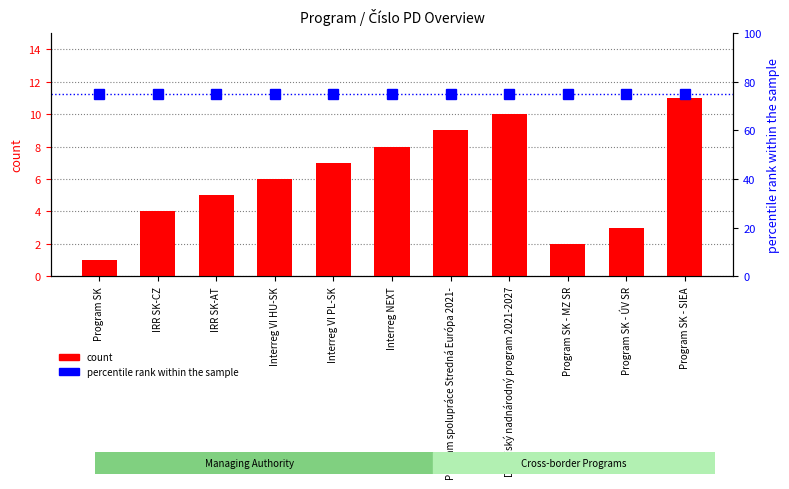

Rank the series by their average value, from highest to lowest.

percentile rank within the sample, count